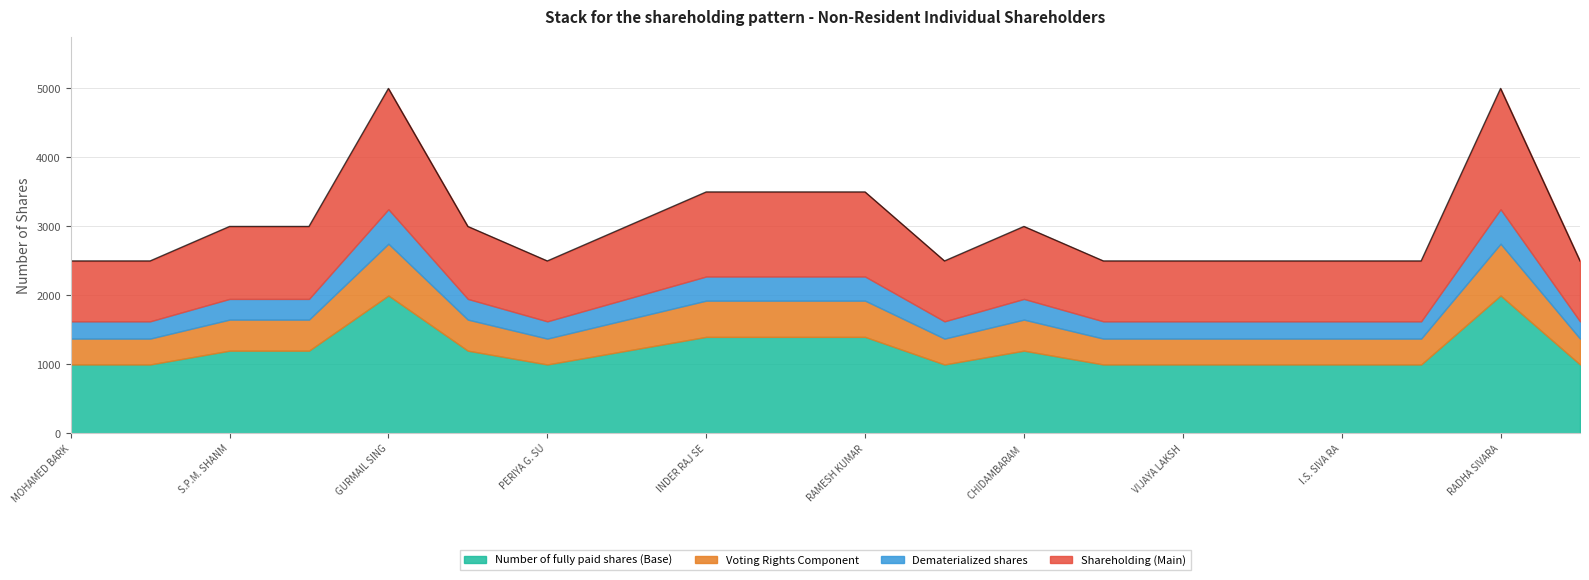

Is it true that Shareholding as percentage equals 0.0 at PERIYA G. SUNDERA MURTHY?

False